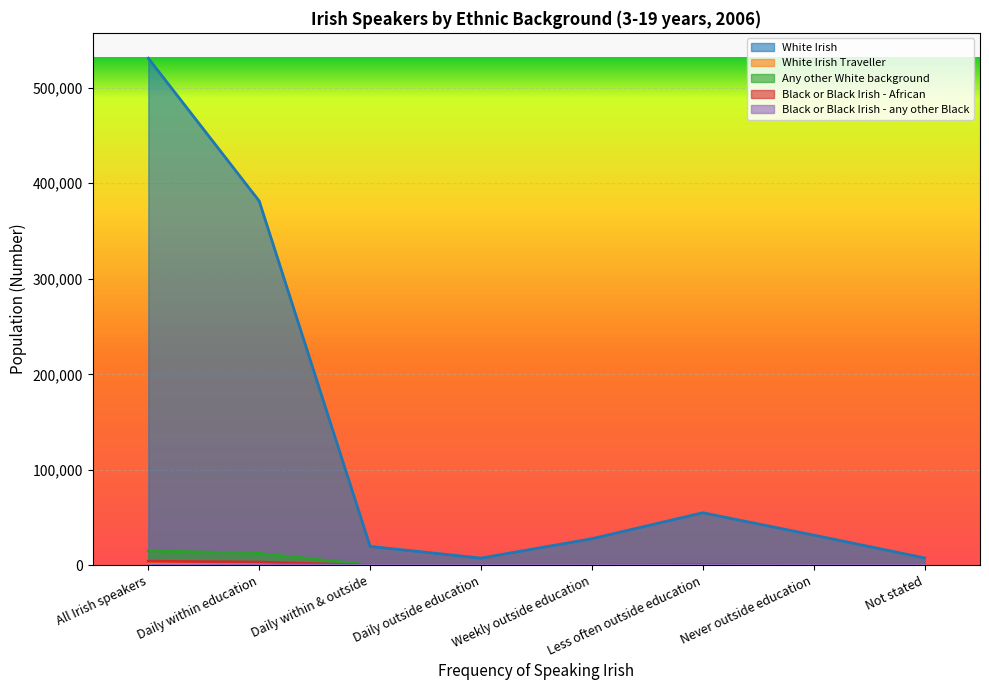

Is it true that Any other White background equals 635 at Less often outside education?

False